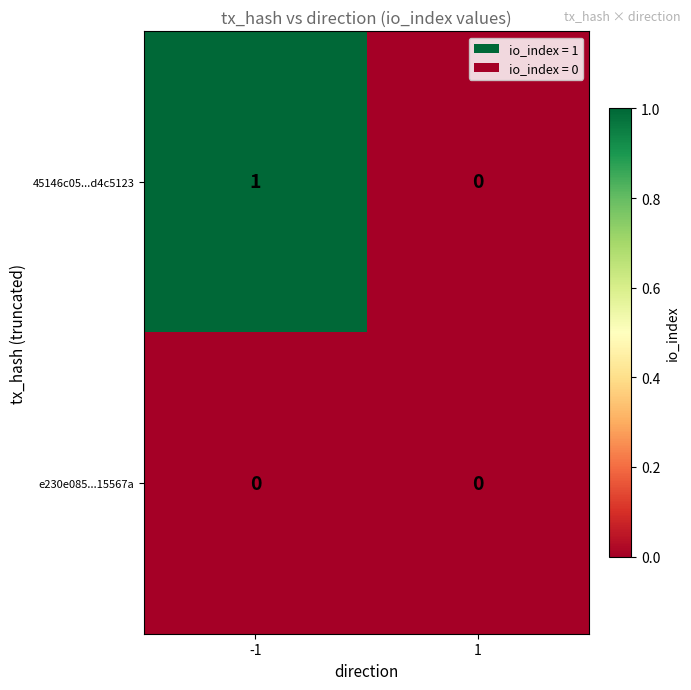

Is the value of e230e085...15567a at -1 greater than the value of 45146c05...d4c5123 at -1?

No